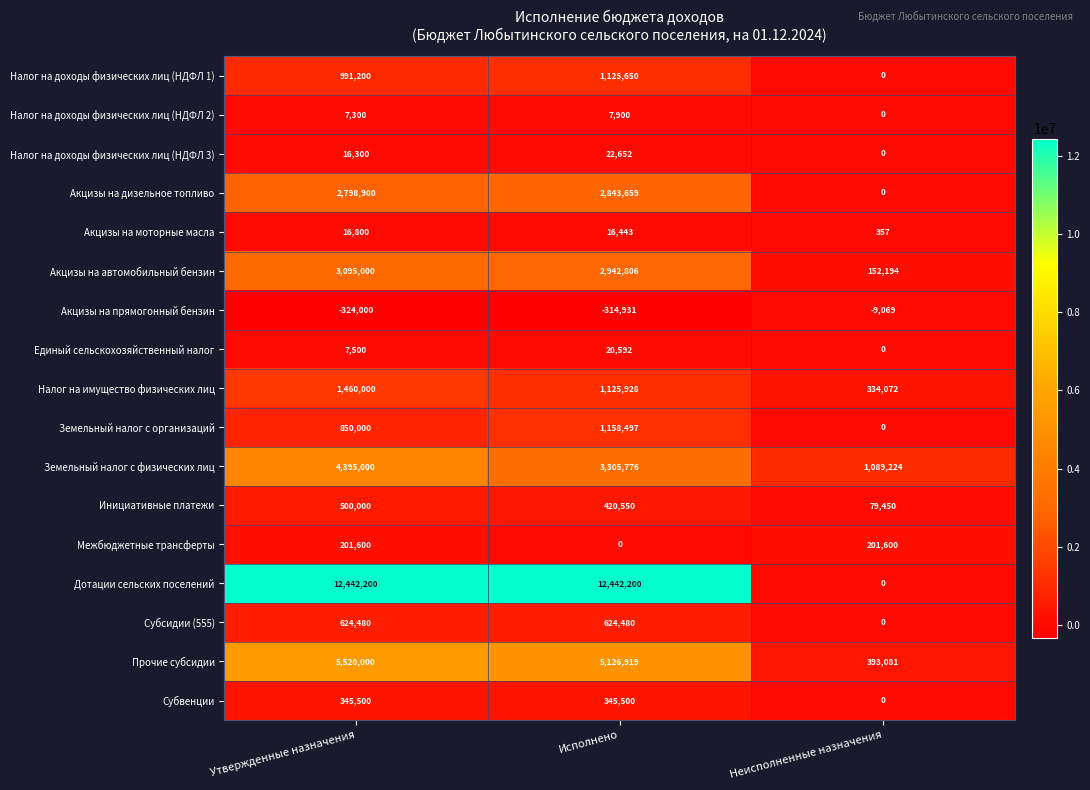

Which series has the widest spread of values?

Дотации сельских поселений